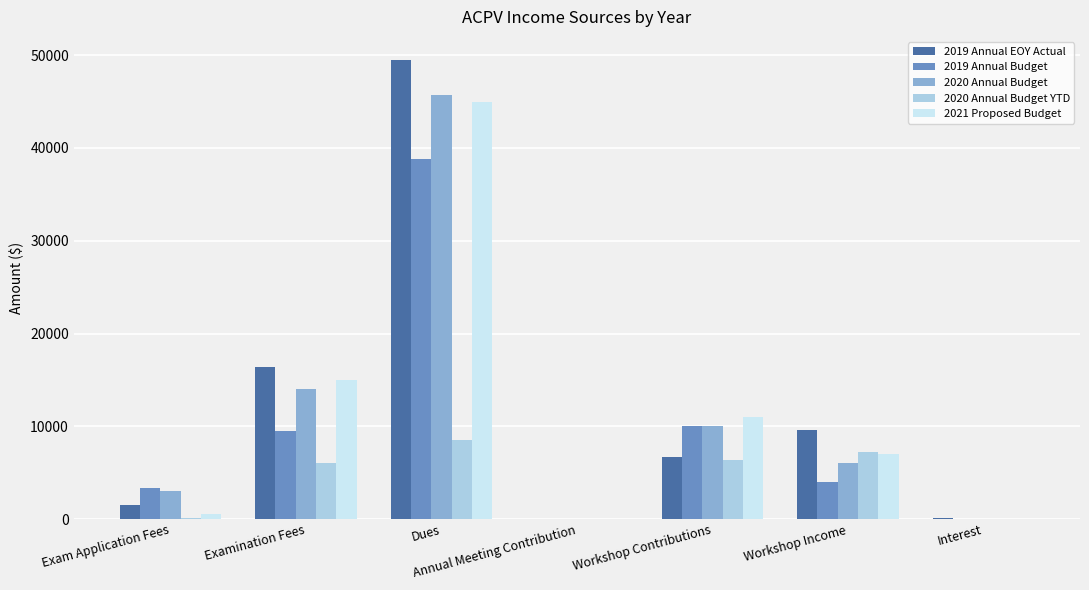

What are all the series names shown in the legend?

2019 Annual EOY Actual, 2019 Annual Budget, 2020 Annual Budget, 2020 Annual Budget YTD, 2021 Proposed Budget